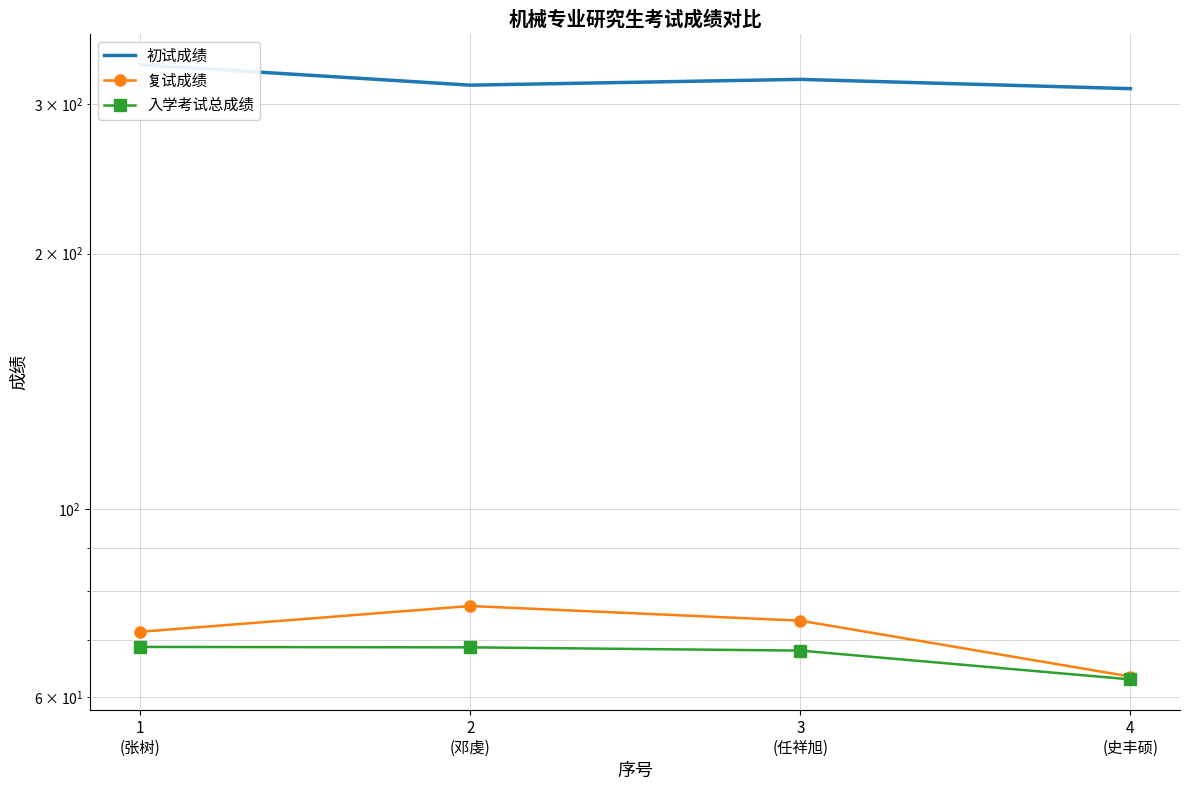

At which label does 初试成绩 first exceed 321?

1
(张树)